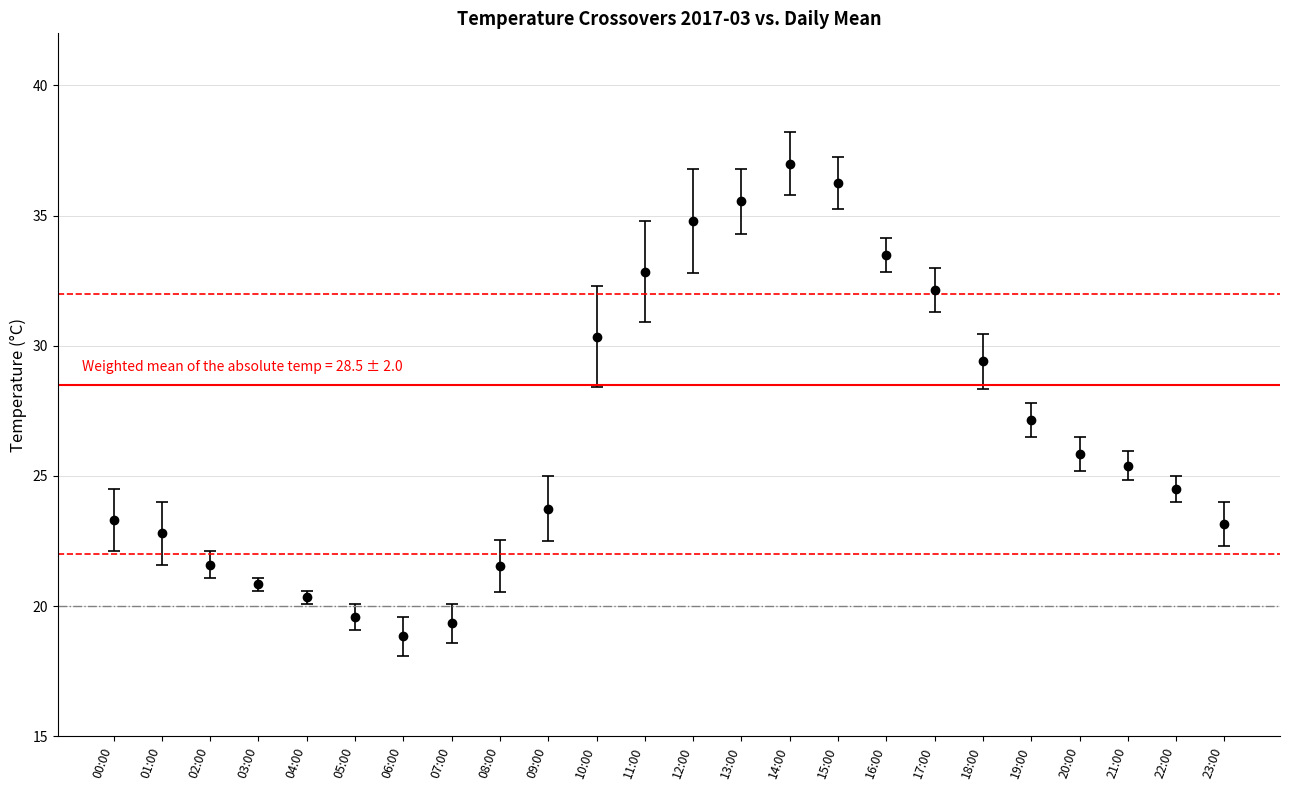

Where is the data nearest to the value 27?

19:00